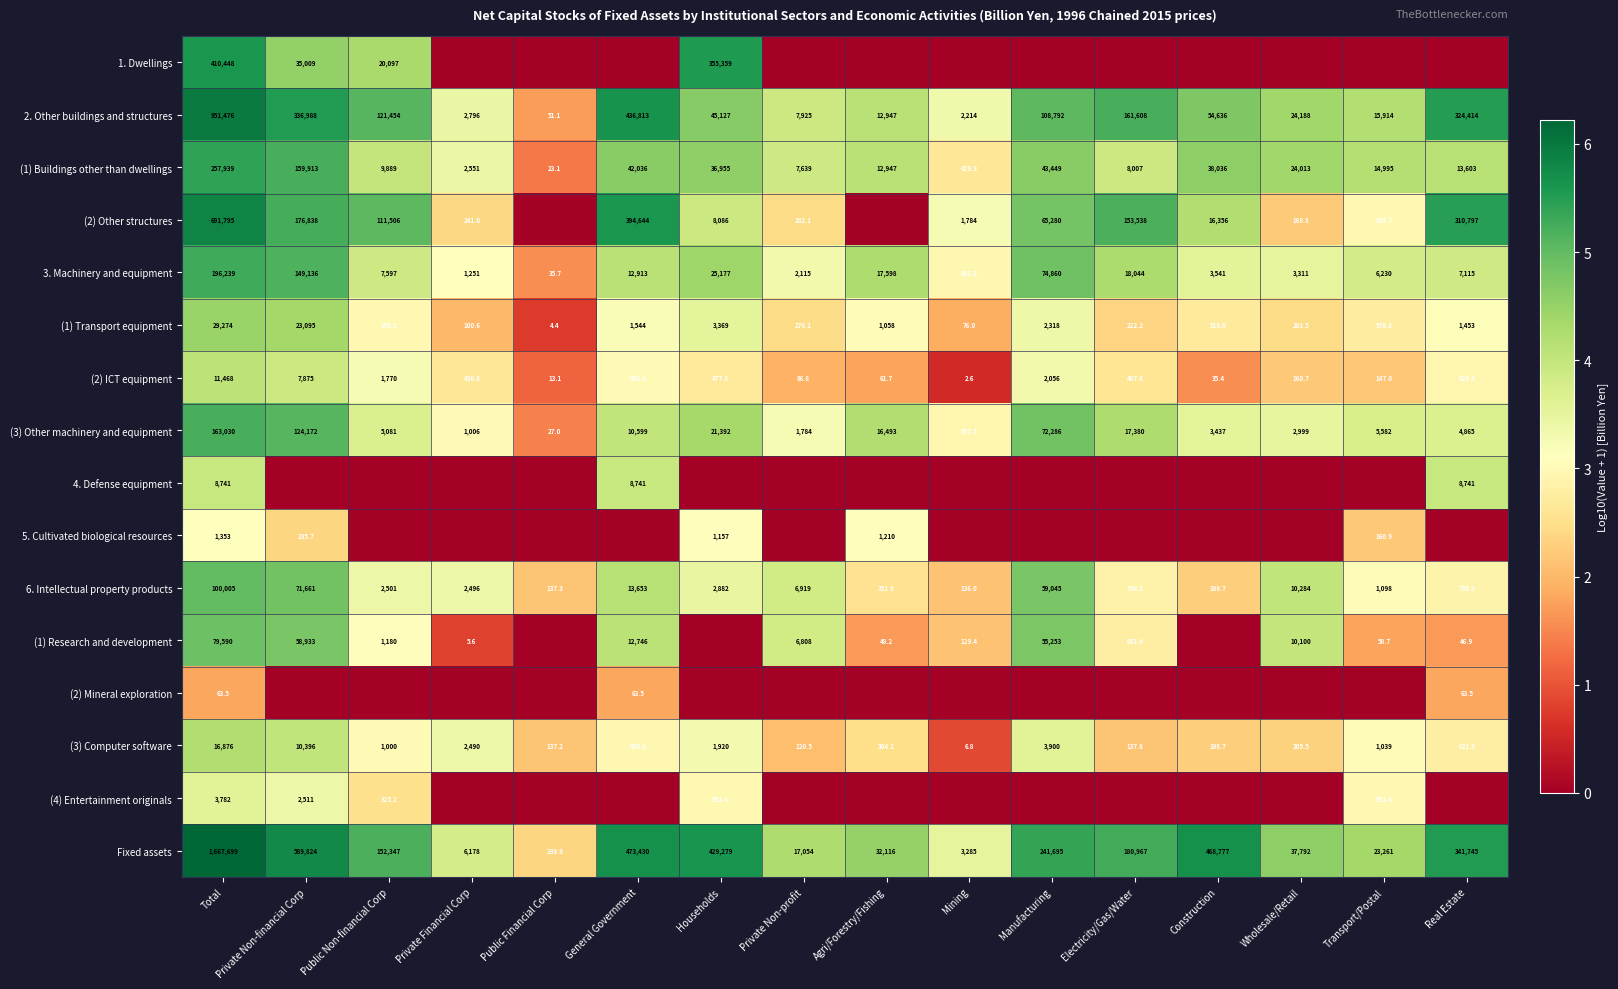

The (1) Buildings other than dwellings series shows 12285.2 at Private Non-profit. True or false?

False